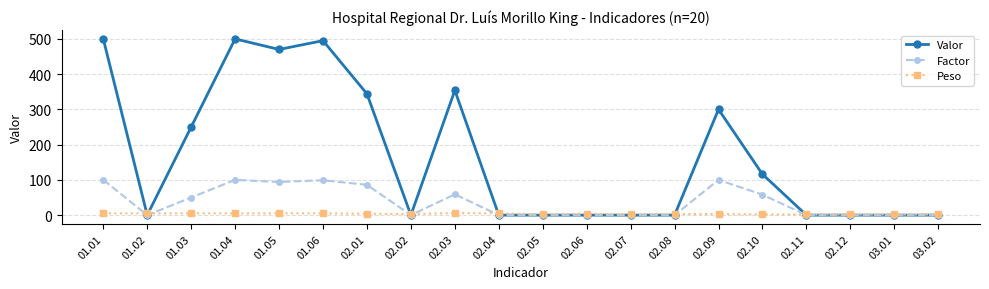

True or false: Factor has more than 2 interior local peaks.

True